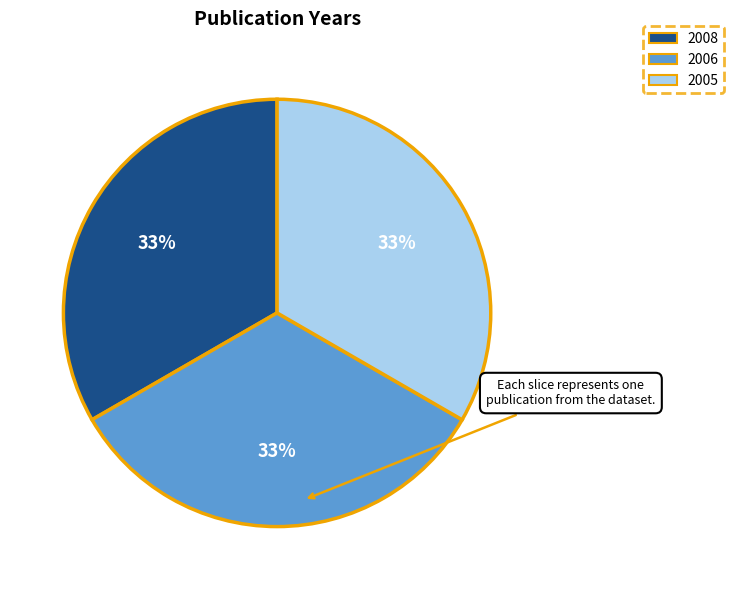

Combined, do 2008 and 2005 account for over 50%?

Yes